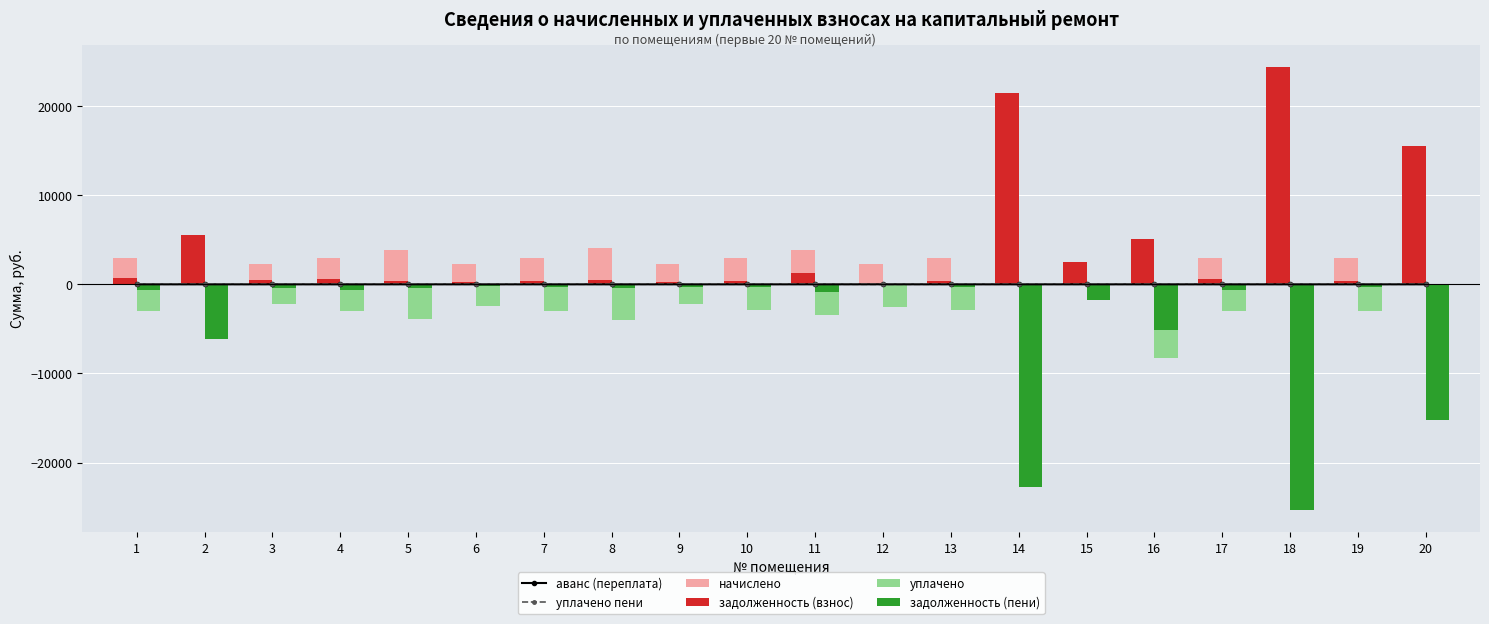

What is the value of the задолженность (взнос) bar at the 18th from the left?

24371.4